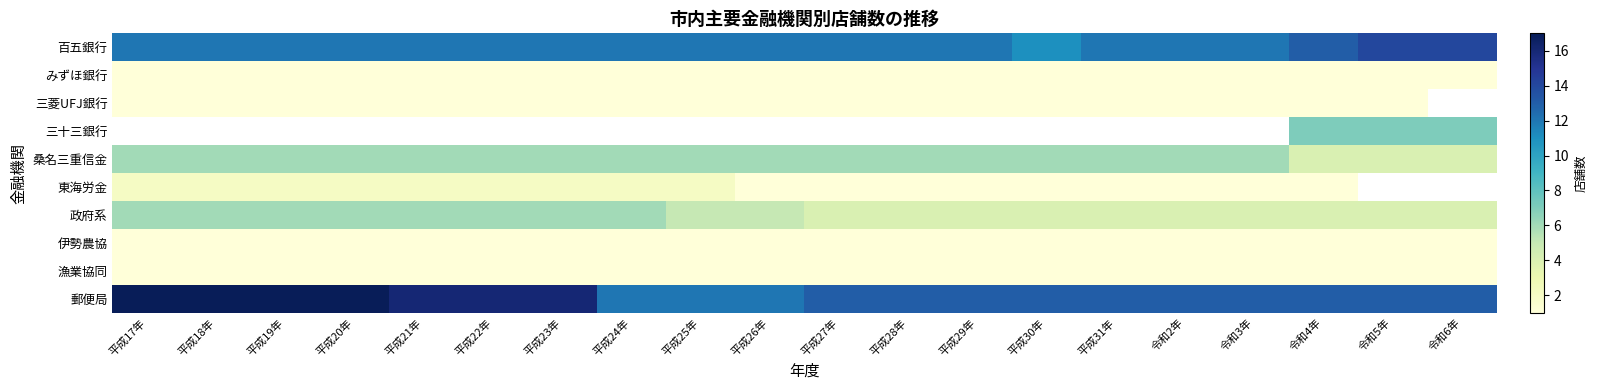

Is the value of みずほ銀行 at 平成22年 greater than the value of 政府系 at 平成24年?

No